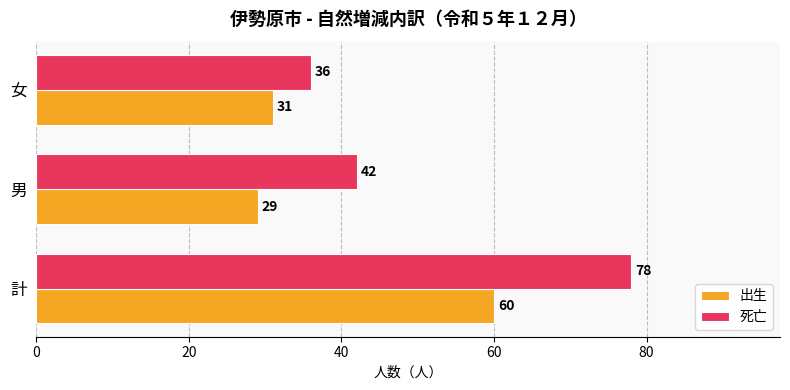

List the series in order of their overall mean, lowest first.

出生, 死亡